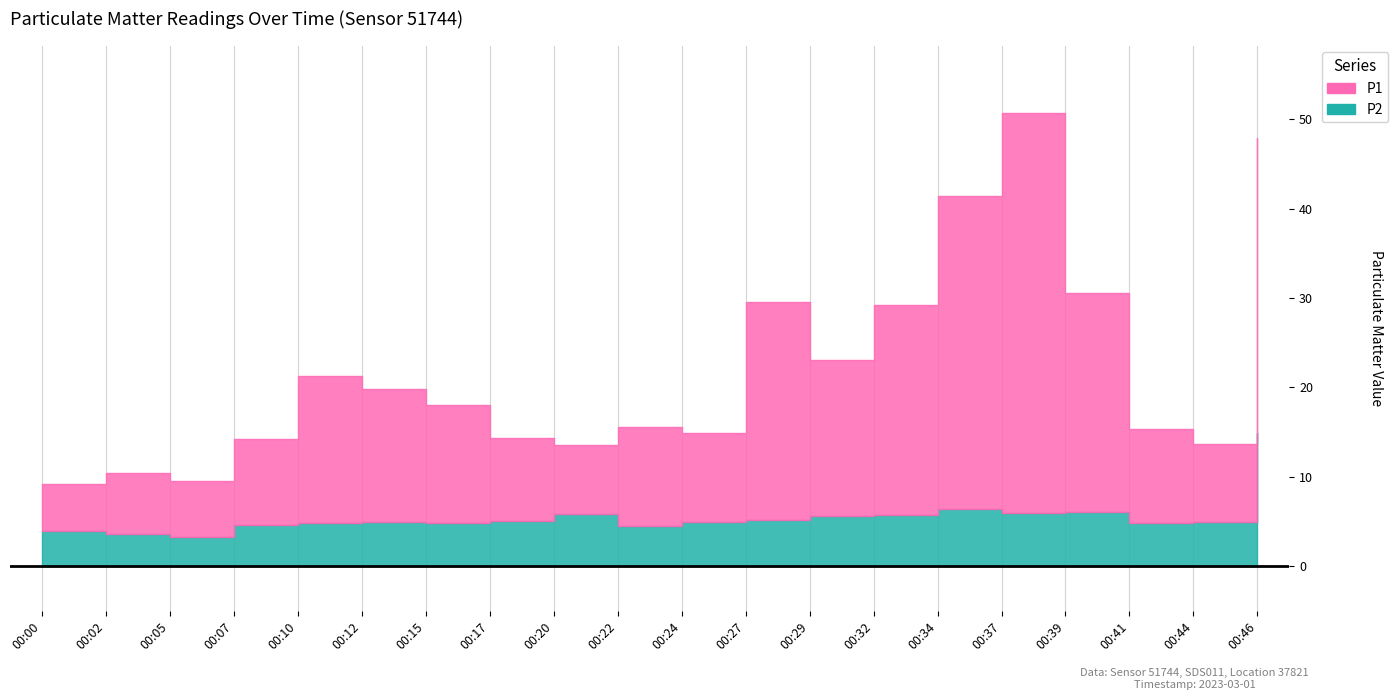

Between 00:27 and 00:44, which is larger?

00:27